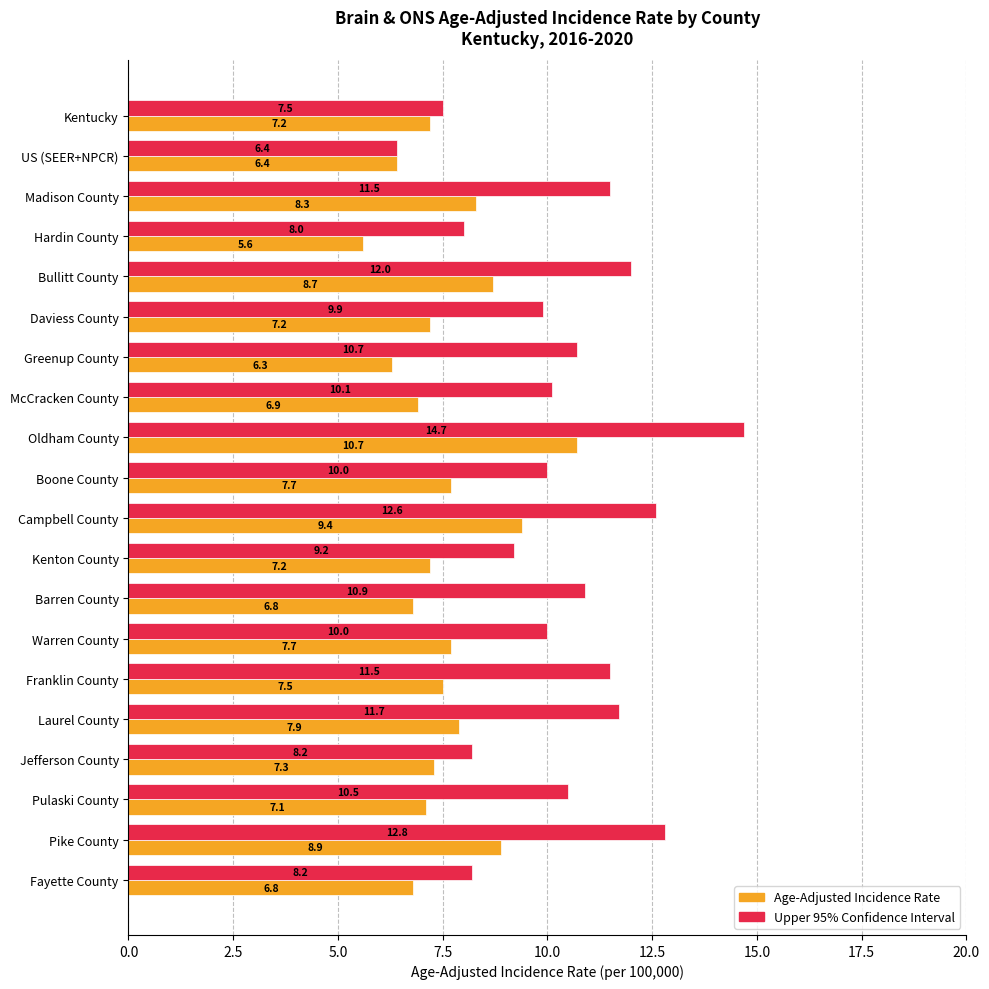

What value does the Age-Adjusted Incidence Rate series have at US (SEER+NPCR)?

6.4